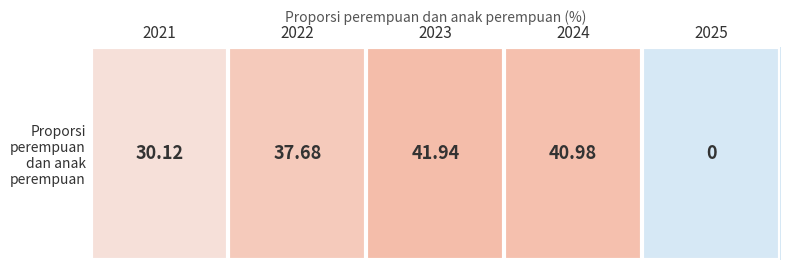

Which label corresponds to the largest value in the chart?

2023